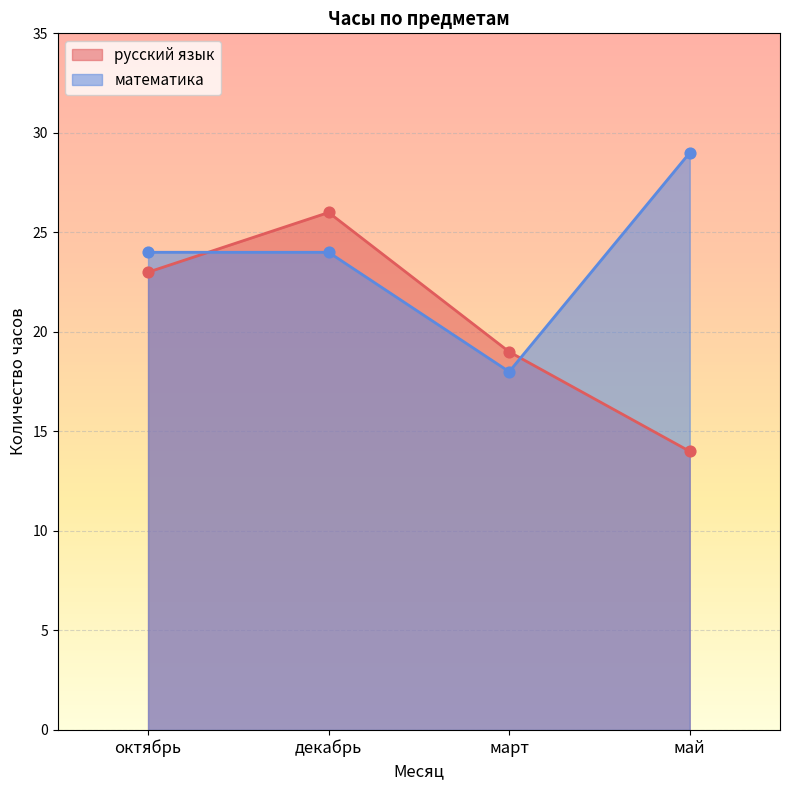

Which series reaches the minimum Y coordinate?

русский язык